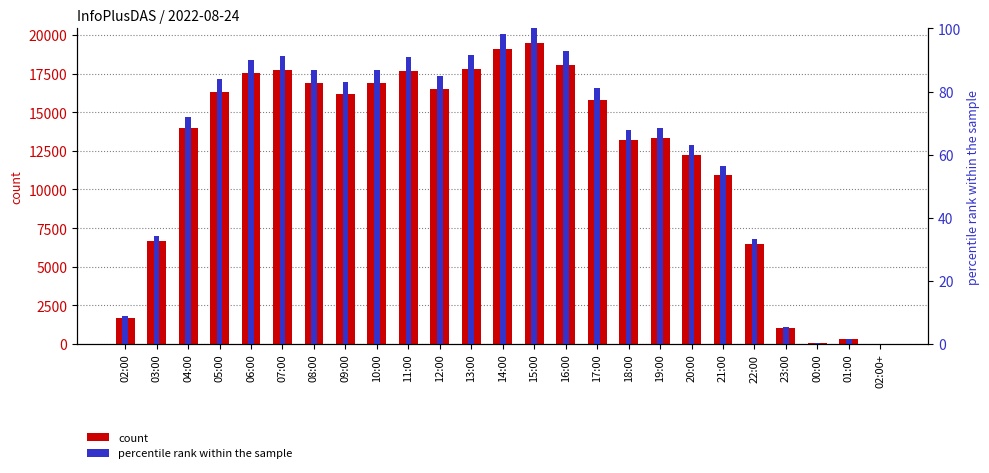

Rank the series by their average value, from lowest to highest.

percentile rank within the sample, col_3